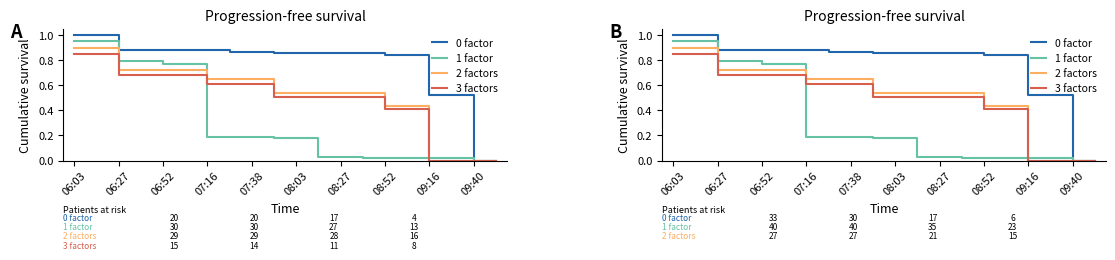

At which category is the sum across all series the highest?

06:03